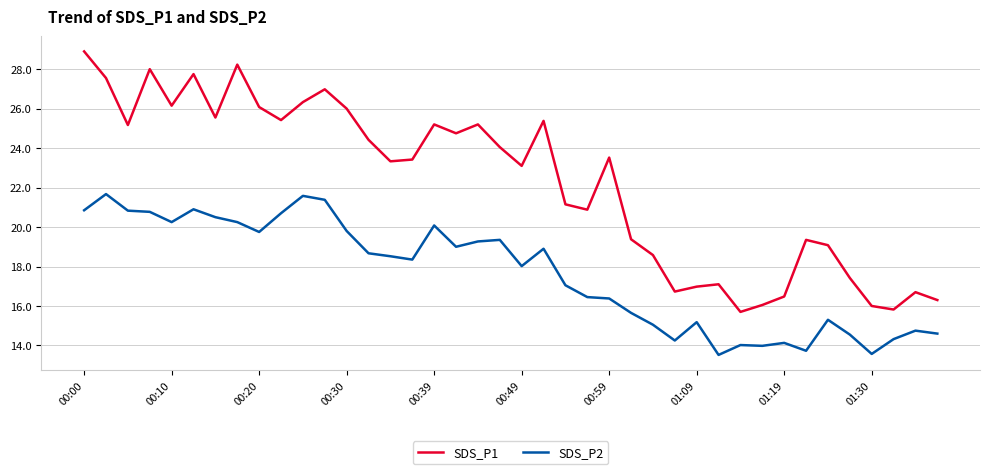

Rank the series by their maximum value, from highest to lowest.

SDS_P1, SDS_P2